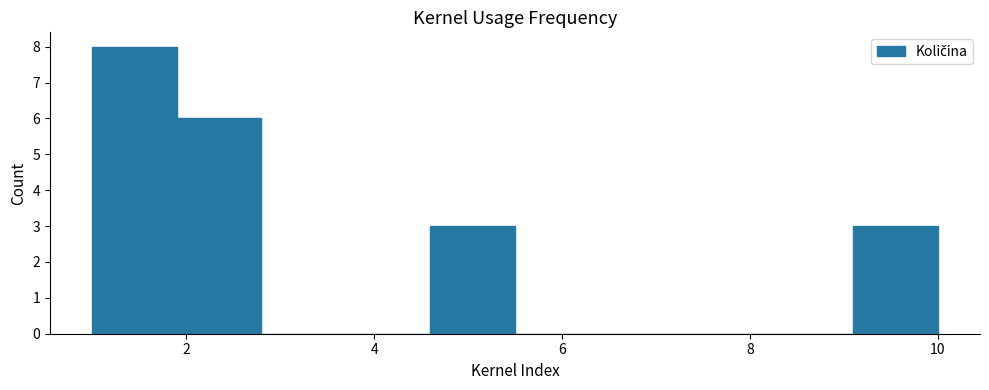

Over which range of the x-axis is the bar tallest?

1.0 to 1.9